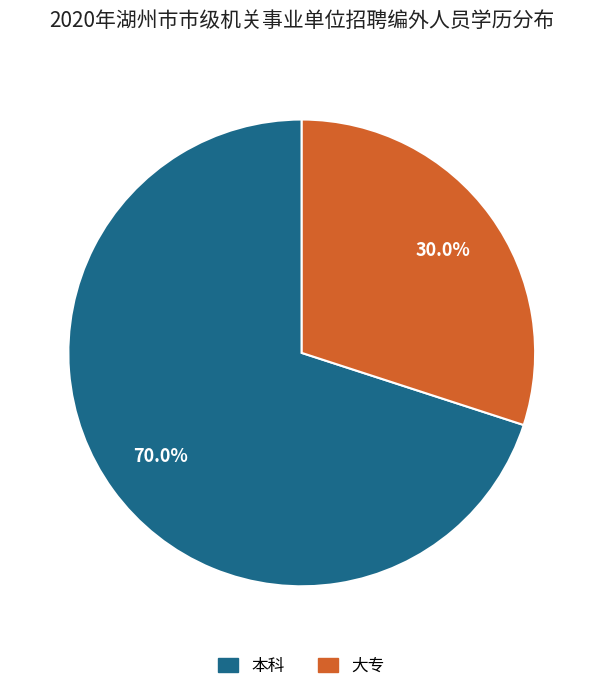

What percentage is NOT represented by 大专?

70.0%